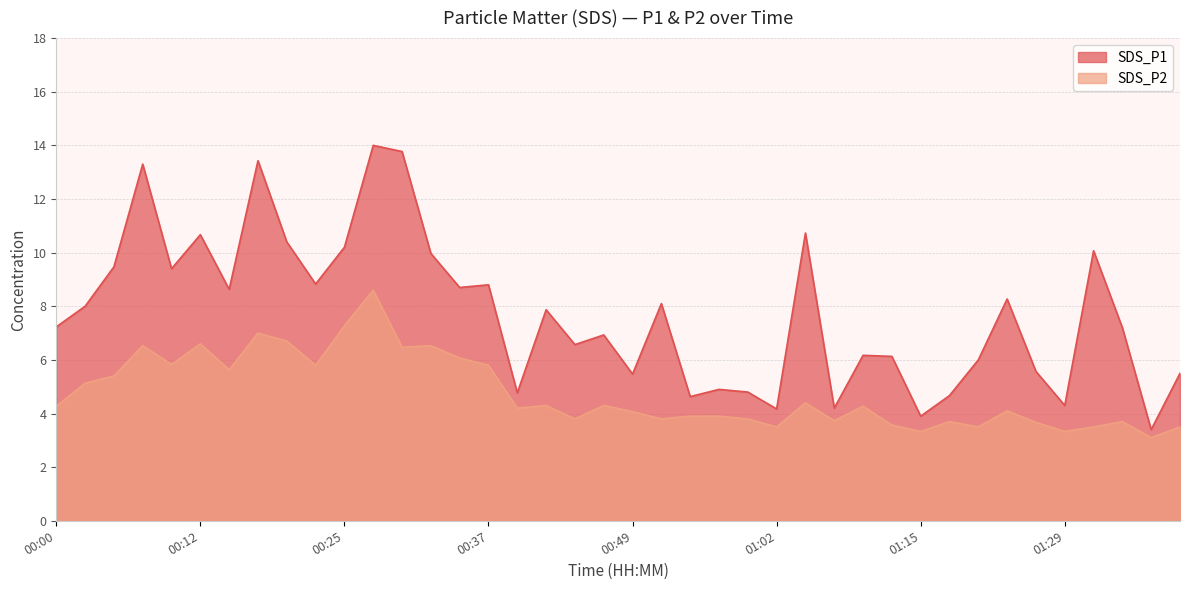

Reading right to left, extract all data points from this chart.

SDS_P1: 5.5	3.4	7.2	10.1	4.3	5.6	8.3	6.0	4.7	3.9	6.1	6.2	4.2	10.7	4.2	4.8	4.9	4.6	8.1	5.5	6.9	6.6	7.9	4.8	8.8	8.7	10.0	13.8	14.0	10.2	8.8	10.4	13.4	8.6	10.7	9.4	13.3	9.5	8.0	7.2
SDS_P2: 3.5	3.1	3.7	3.5	3.3	3.7	4.1	3.5	3.7	3.3	3.6	4.3	3.7	4.4	3.5	3.8	3.9	3.9	3.8	4.1	4.3	3.8	4.3	4.2	5.8	6.1	6.5	6.5	8.6	7.3	5.8	6.7	7.0	5.6	6.6	5.8	6.5	5.4	5.1	4.3